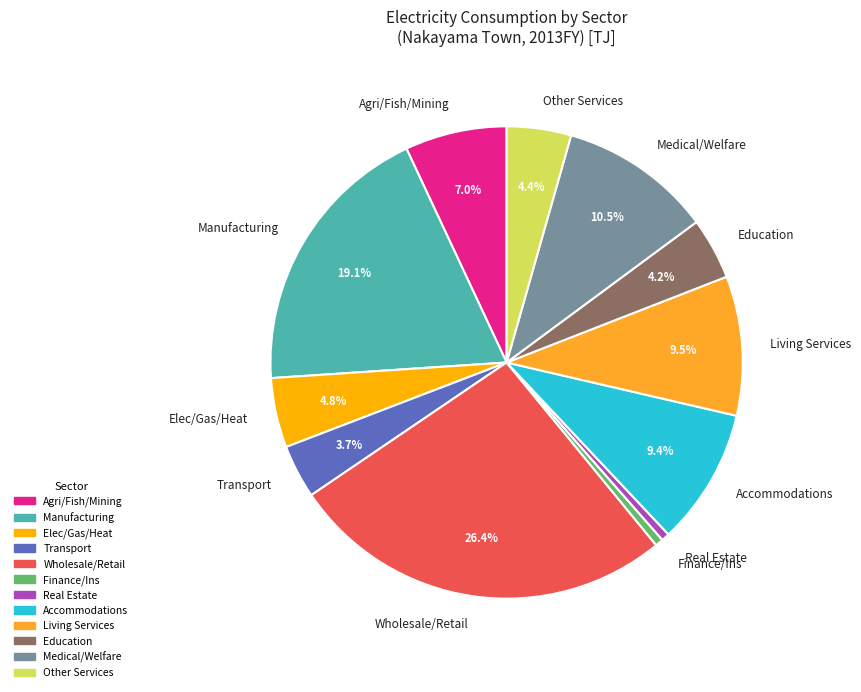

How many slices are in this pie chart?

12